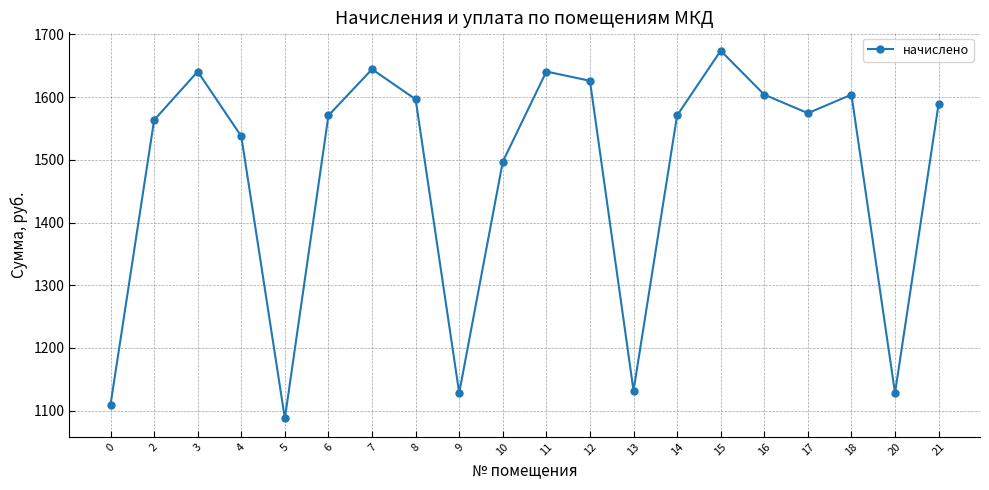

The chart shows a value of 1128.2 at 9. True or false?

True